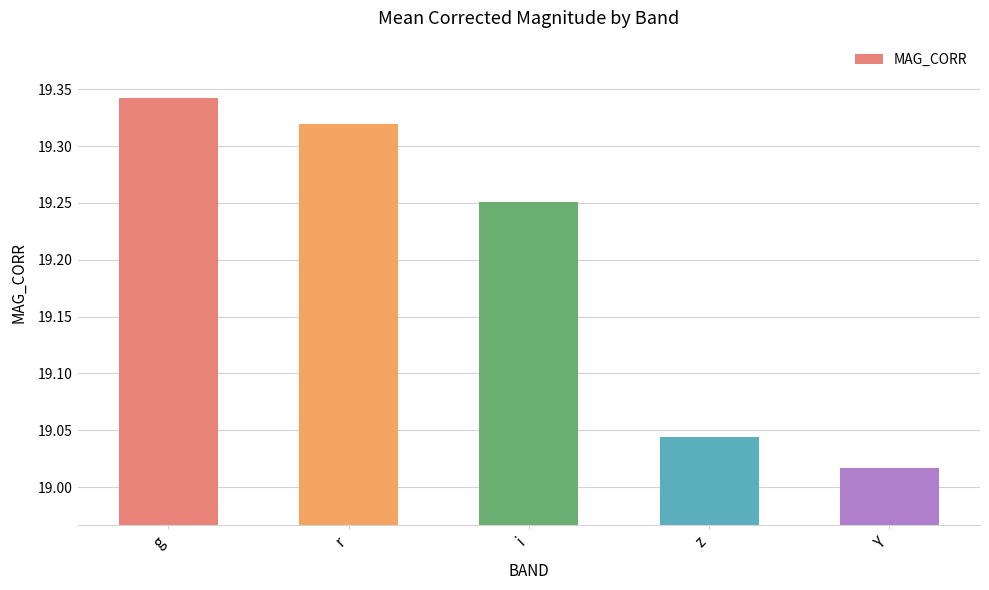

How many distinct data groups are displayed?

1